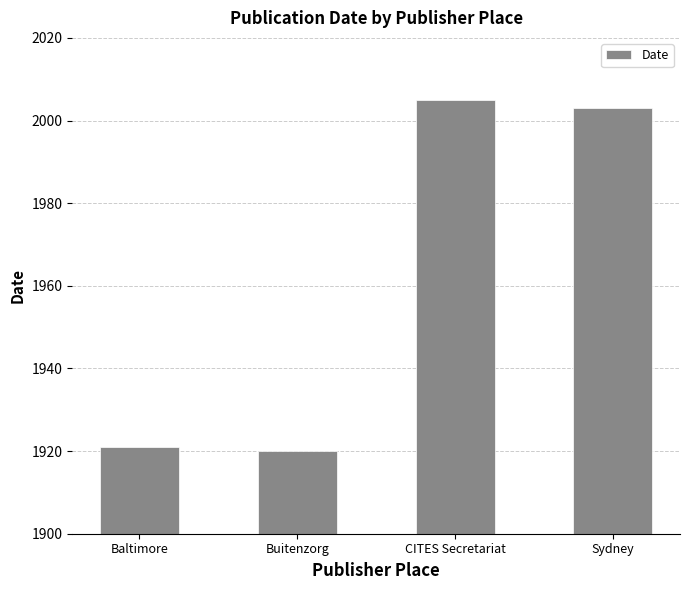

At which category does the chart reach its peak across all series?

CITES Secretariat